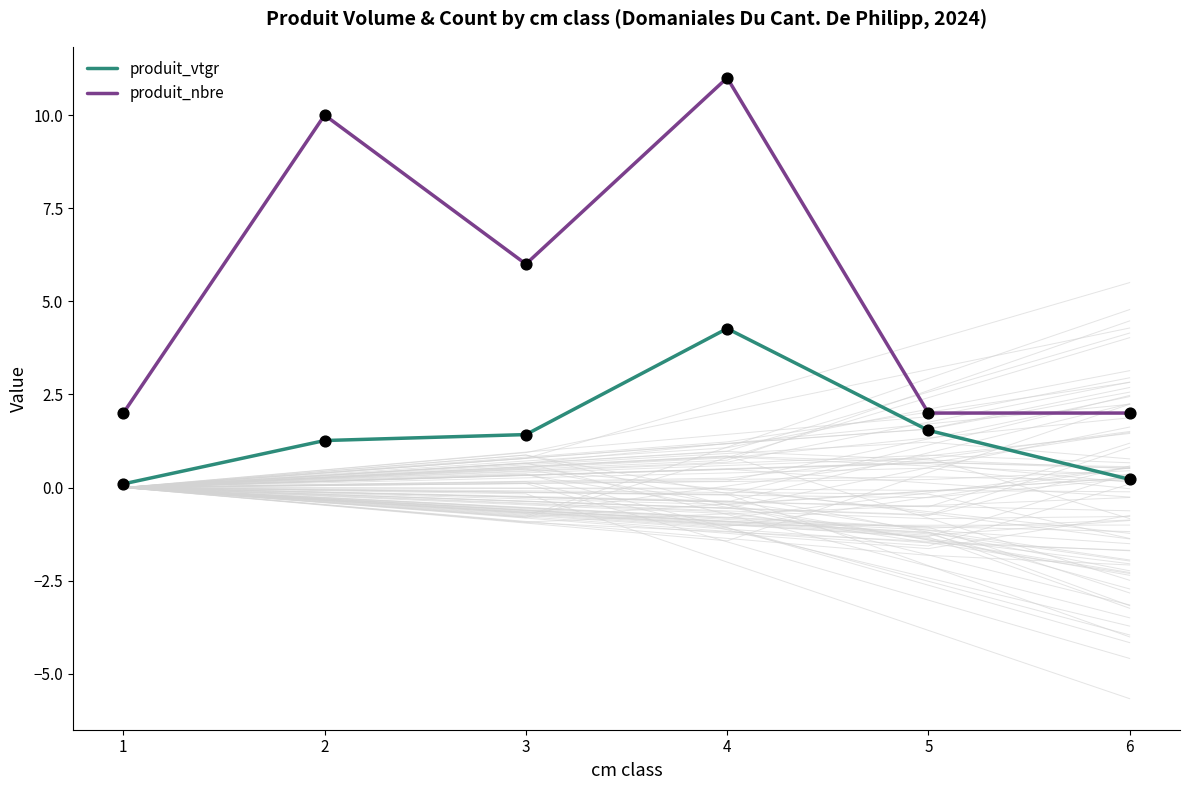

What is the total value across all series at 2?

11.3